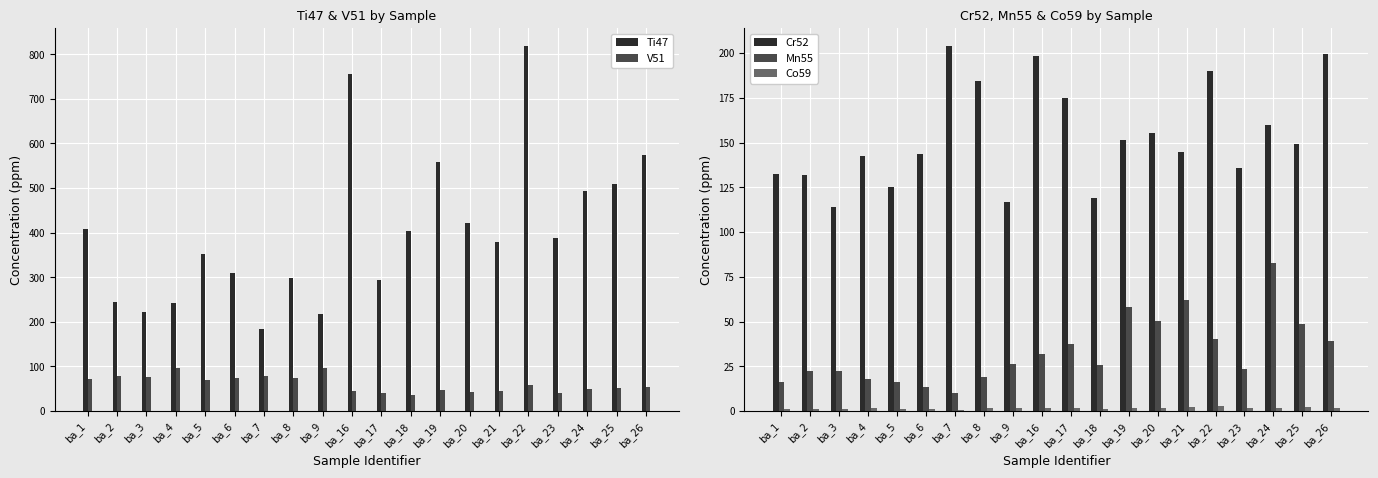

Reading left to right, what are all the values shown in this chart?

Ti47: ba_1=407.6	ba_2=245.3	ba_3=223.0	ba_4=242.1	ba_5=352.7	ba_6=309.8	ba_7=183.8	ba_8=297.7	ba_9=216.7	ba_16=756.4	ba_17=294.5	ba_18=404.4	ba_19=558.9	ba_20=420.5	ba_21=378.7	ba_22=817.9	ba_23=388.7	ba_24=492.5	ba_25=509.9	ba_26=573.6
V51: ba_1=72.4	ba_2=77.6	ba_3=77.4	ba_4=96.6	ba_5=70.7	ba_6=74.8	ba_7=79.4	ba_8=75.0	ba_9=97.5	ba_16=44.2	ba_17=40.1	ba_18=36.7	ba_19=47.2	ba_20=42.6	ba_21=44.3	ba_22=59.4	ba_23=40.5	ba_24=48.8	ba_25=52.4	ba_26=53.2
Cr52: ba_1=132.6	ba_2=131.8	ba_3=114.0	ba_4=142.8	ba_5=125.4	ba_6=143.4	ba_7=203.8	ba_8=184.4	ba_9=116.8	ba_16=198.1	ba_17=174.7	ba_18=119.2	ba_19=151.5	ba_20=155.3	ba_21=144.7	ba_22=189.9	ba_23=136.1	ba_24=160.0	ba_25=149.1	ba_26=199.5
Mn55: ba_1=16.0	ba_2=22.6	ba_3=22.3	ba_4=18.1	ba_5=16.0	ba_6=13.4	ba_7=10.2	ba_8=18.9	ba_9=26.5	ba_16=31.8	ba_17=37.7	ba_18=25.6	ba_19=58.0	ba_20=50.5	ba_21=62.2	ba_22=40.2	ba_23=23.6	ba_24=82.9	ba_25=48.5	ba_26=39.4
Co59: ba_1=1.4	ba_2=1.4	ba_3=1.2	ba_4=1.6	ba_5=1.3	ba_6=1.2	ba_7=0.7	ba_8=1.6	ba_9=1.5	ba_16=1.8	ba_17=1.4	ba_18=1.4	ba_19=1.9	ba_20=1.6	ba_21=2.2	ba_22=2.7	ba_23=1.6	ba_24=1.6	ba_25=2.2	ba_26=2.0